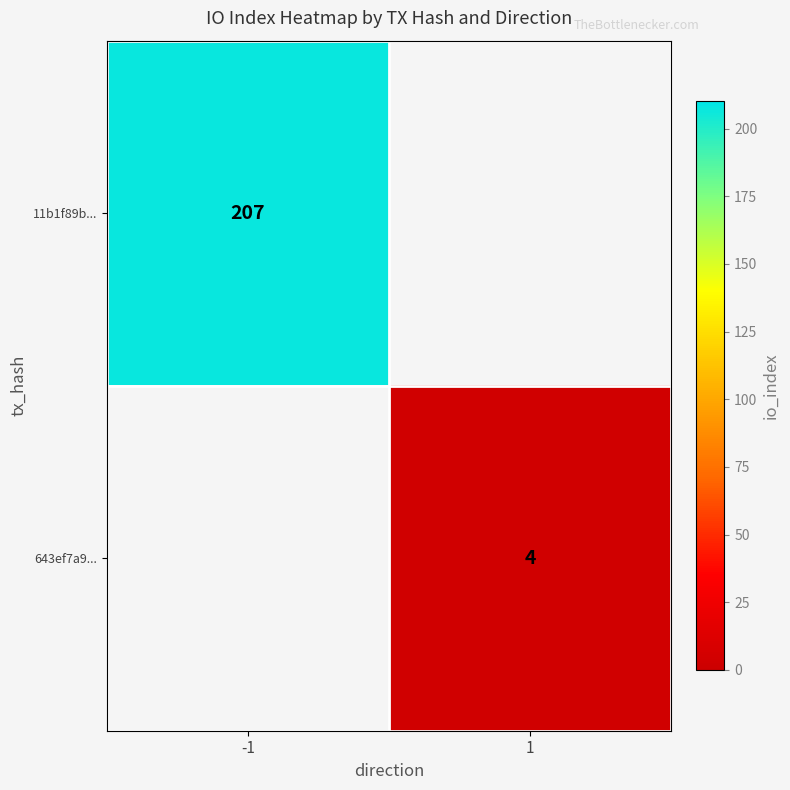

The value of 11b1f89b... at -1 is 333. True or false?

False